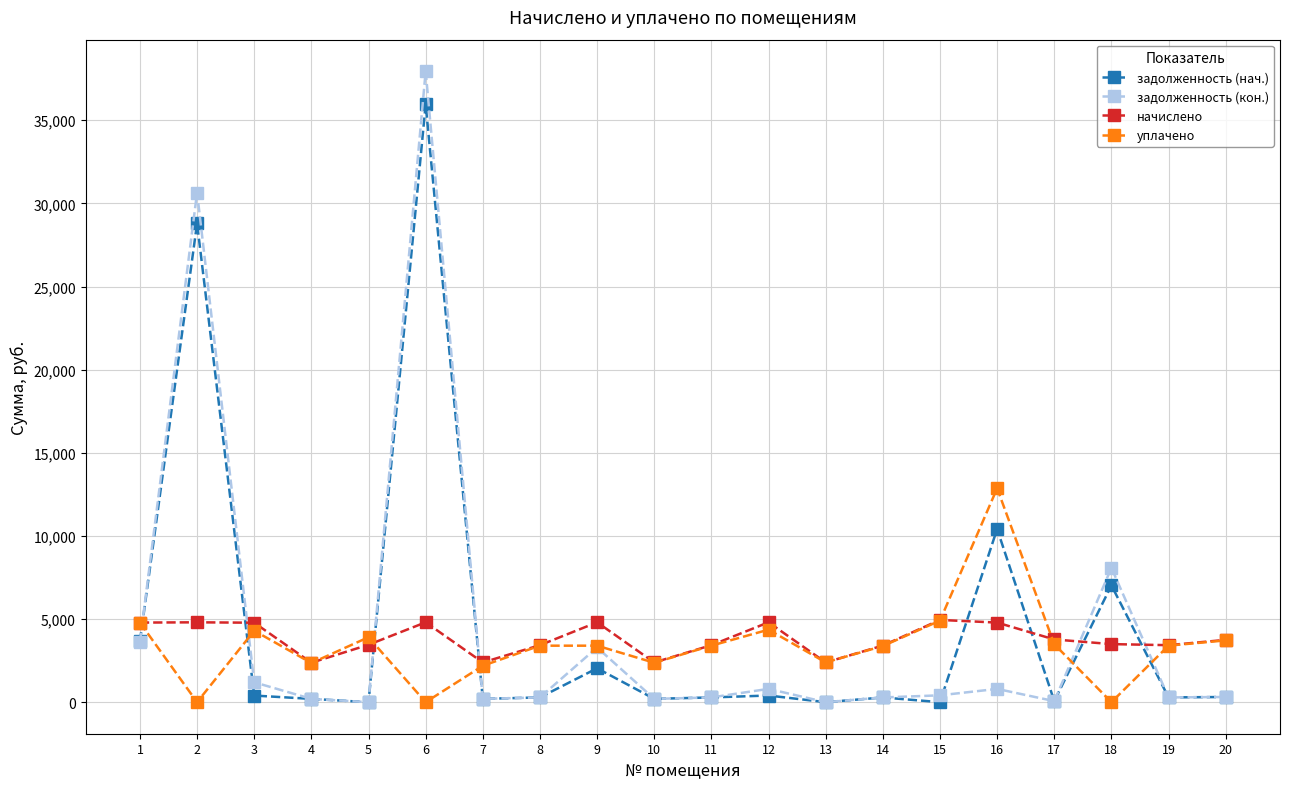

How many lines are shown in the chart?

4